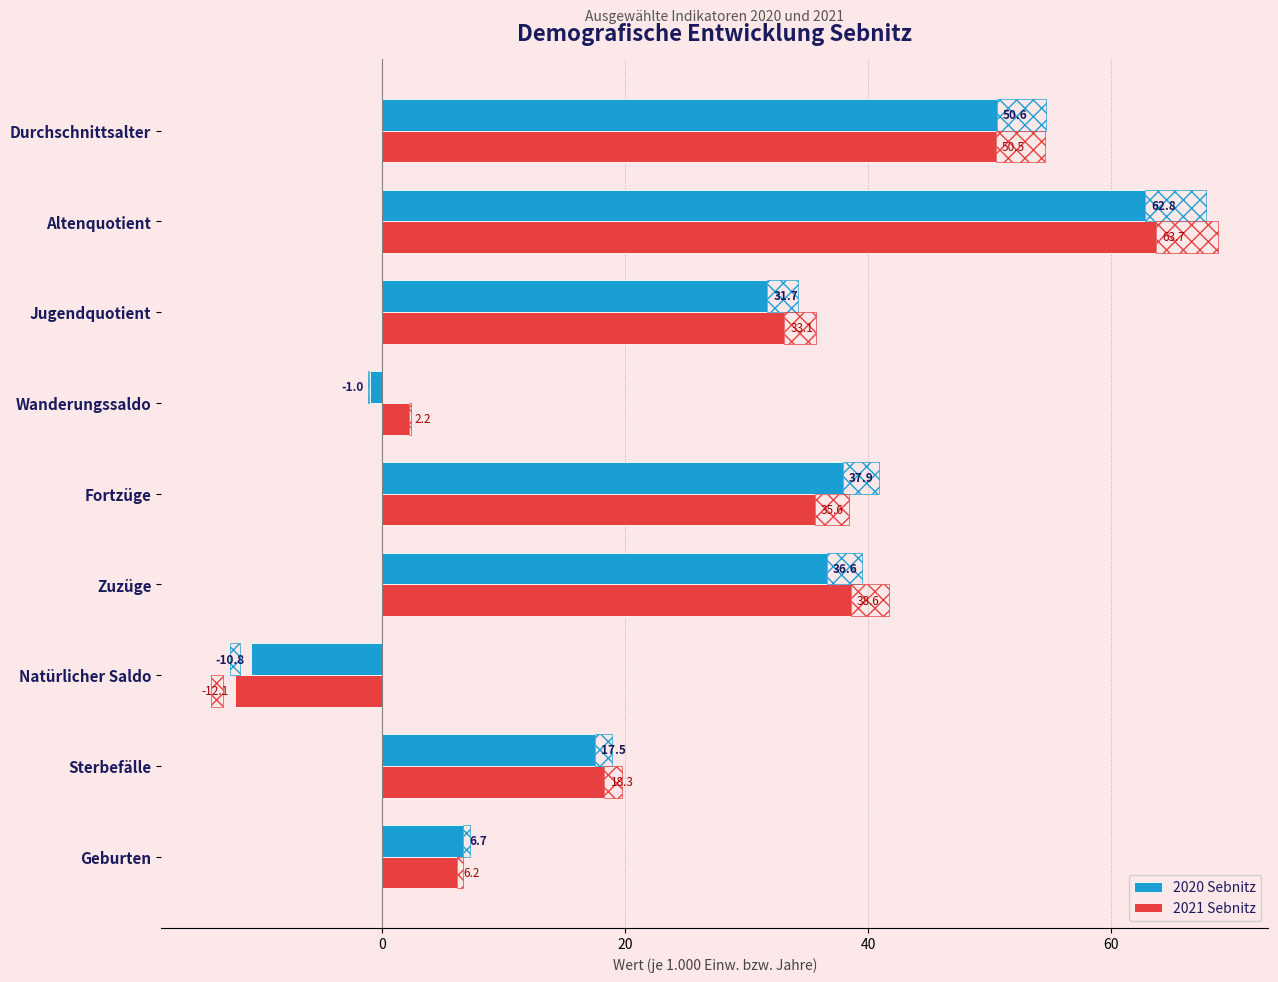

What are all the series names shown in the legend?

2020 Sebnitz, 2021 Sebnitz